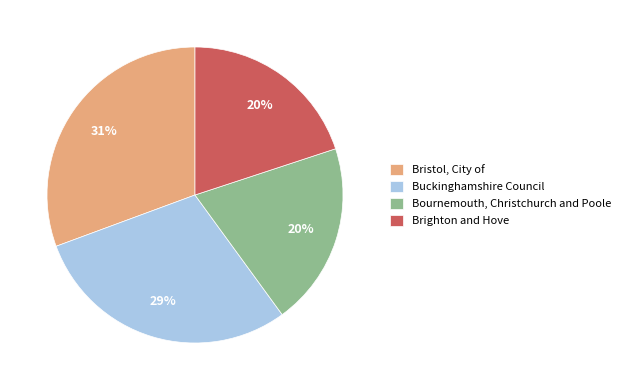

How many slices are in this pie chart?

4